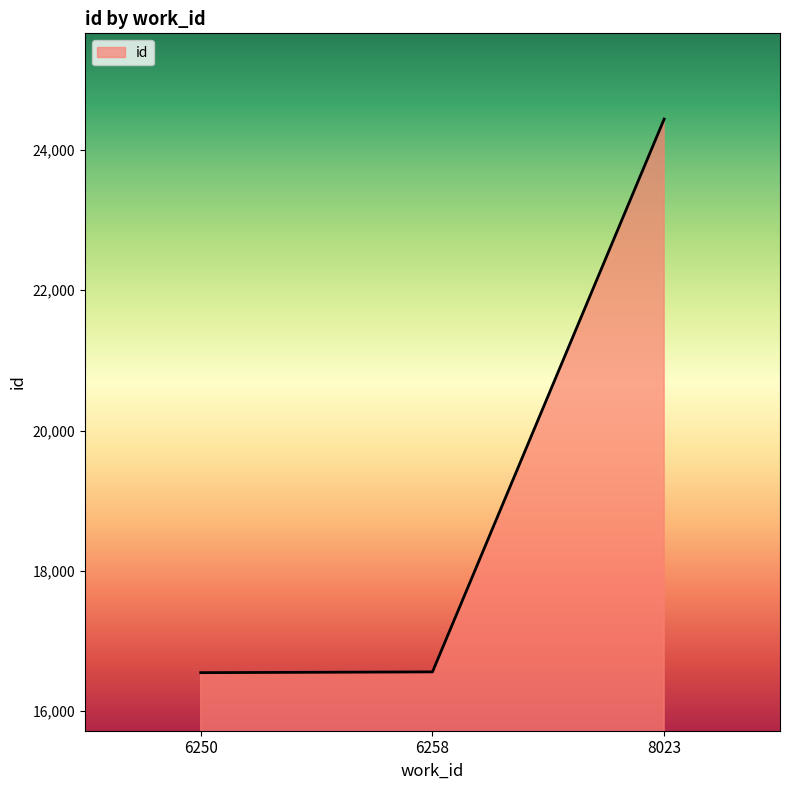

The value at 6258 is 16561. True or false?

True